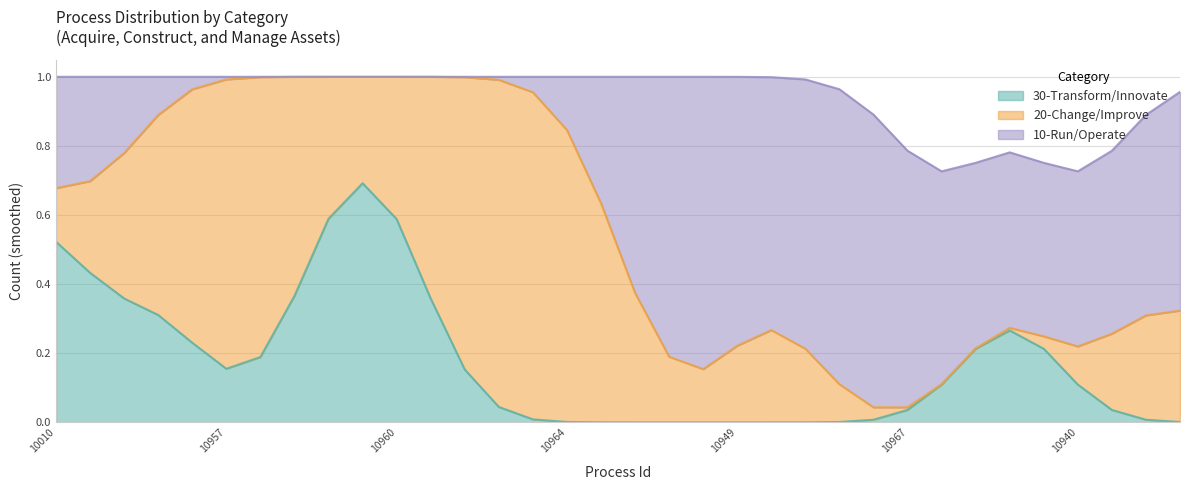

The 20-Change/Improve series shows 1 at 10944. True or false?

True